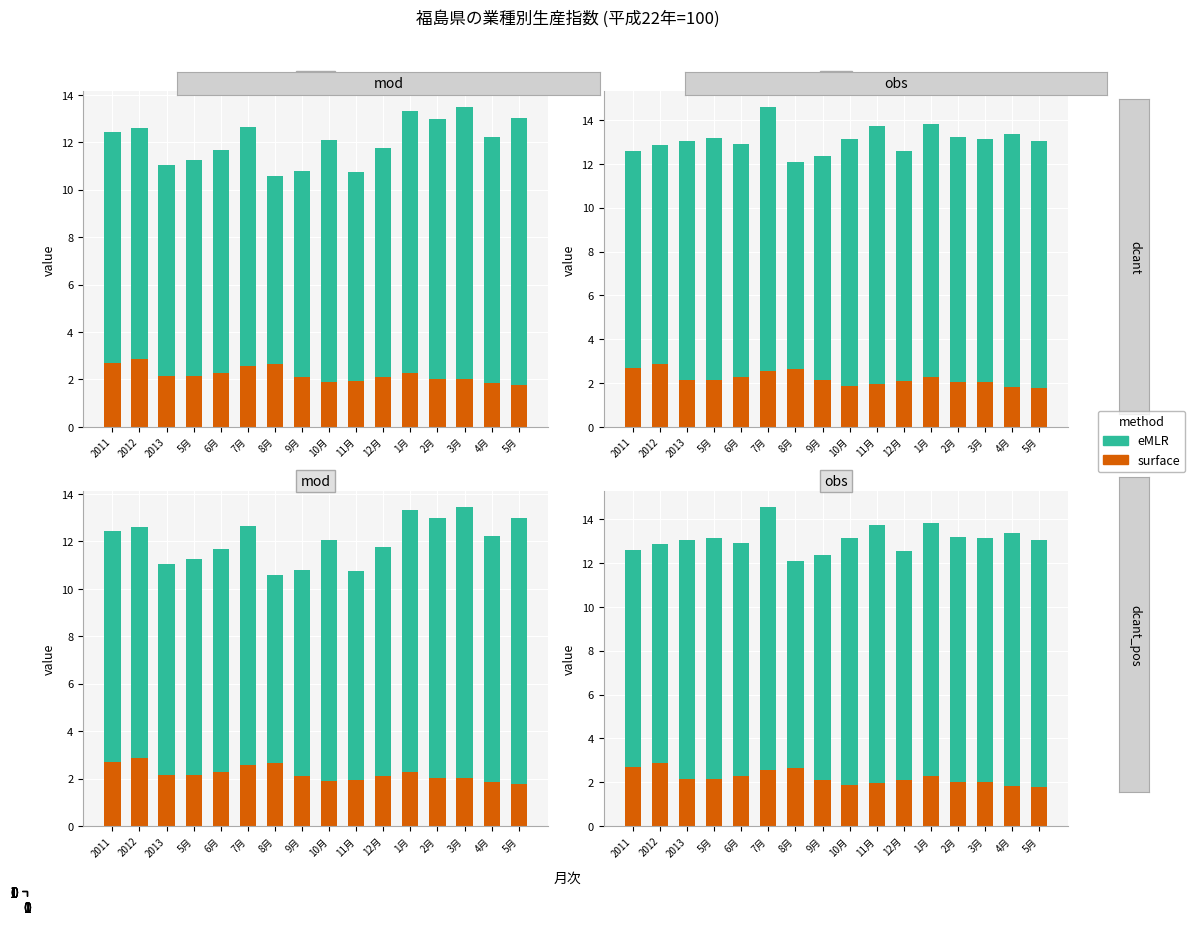

What is the difference between the surface values at 10月 and 6月?

0.4